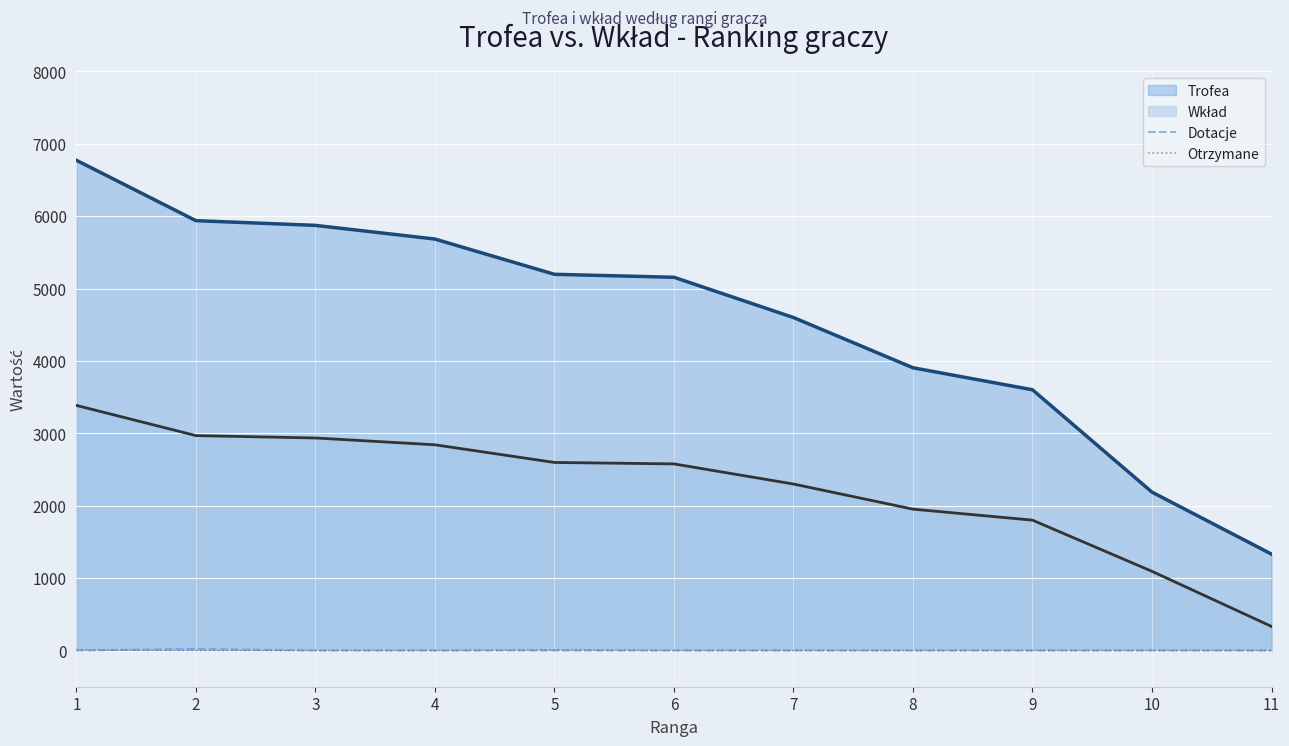

Between 5 and 8, which series saw the biggest shift?

Trofea